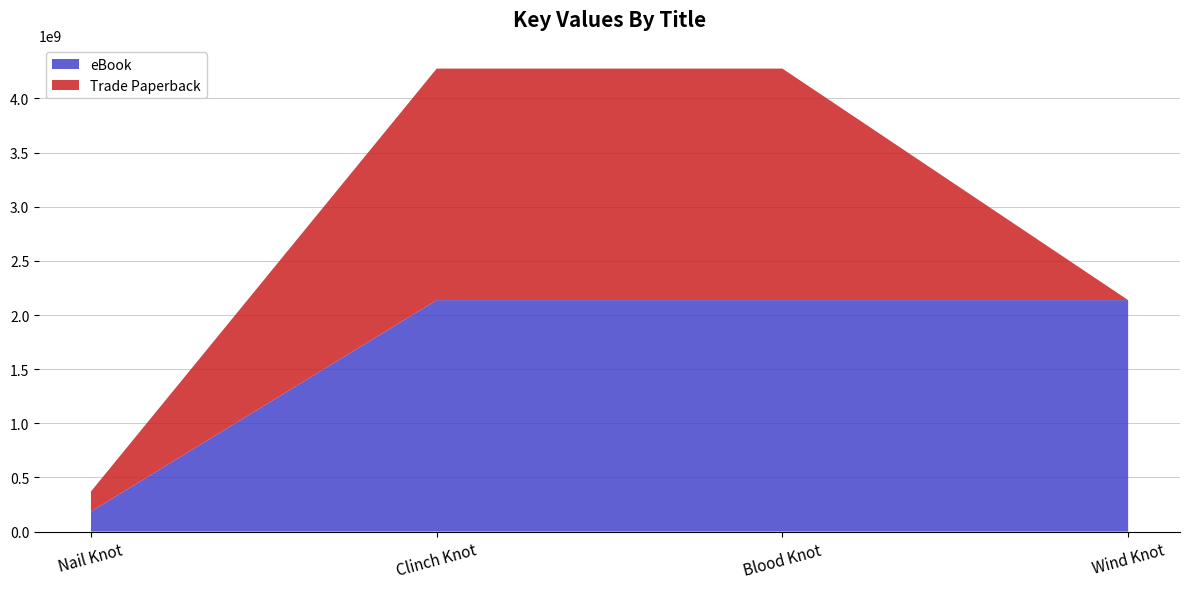

Reading left to right, what are all the values shown in this chart?

eBook: Nail Knot=185296237	Clinch Knot=2137669513	Blood Knot=2137669492	Wind Knot=2137669152
Trade Paperback: Nail Knot=185296237	Clinch Knot=2137669513	Blood Knot=2137669492	Wind Knot=0